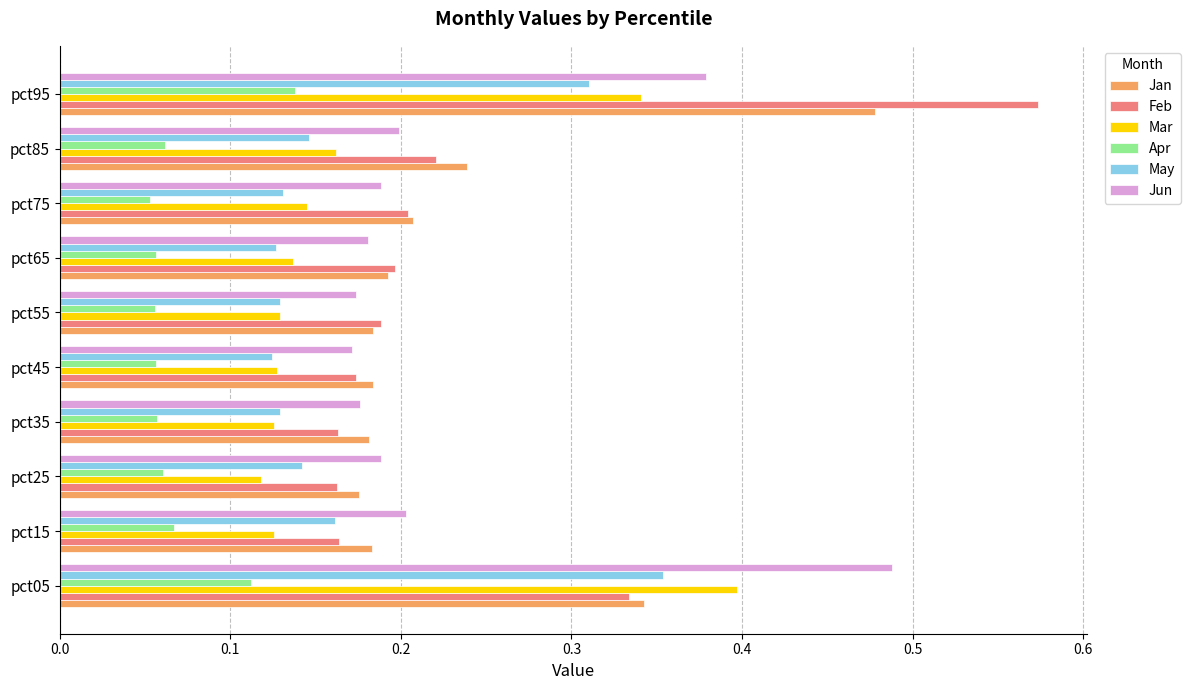

At how many categories does at least one series exceed 0?

10